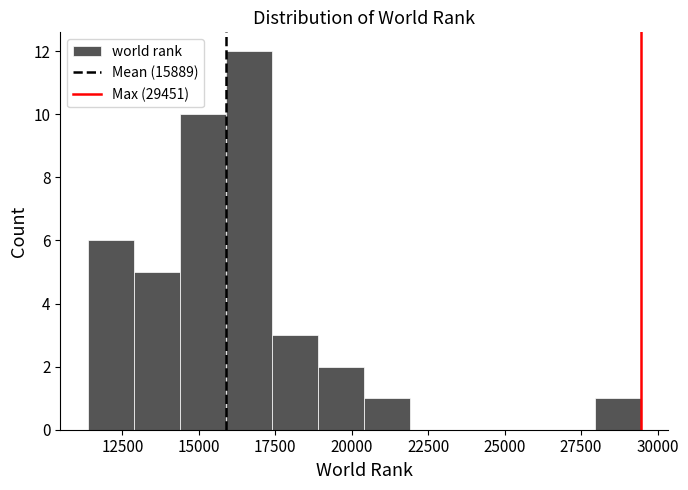

Read against the x-axis, roughly where is the centre of the tallest bar?

16500